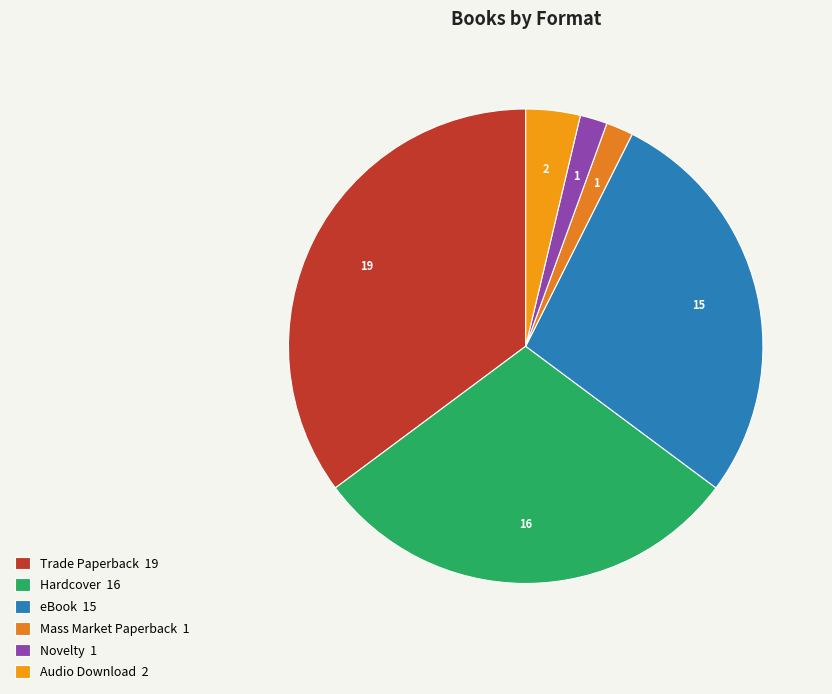

How much of the chart is everything except Trade Paperback?

64.8%